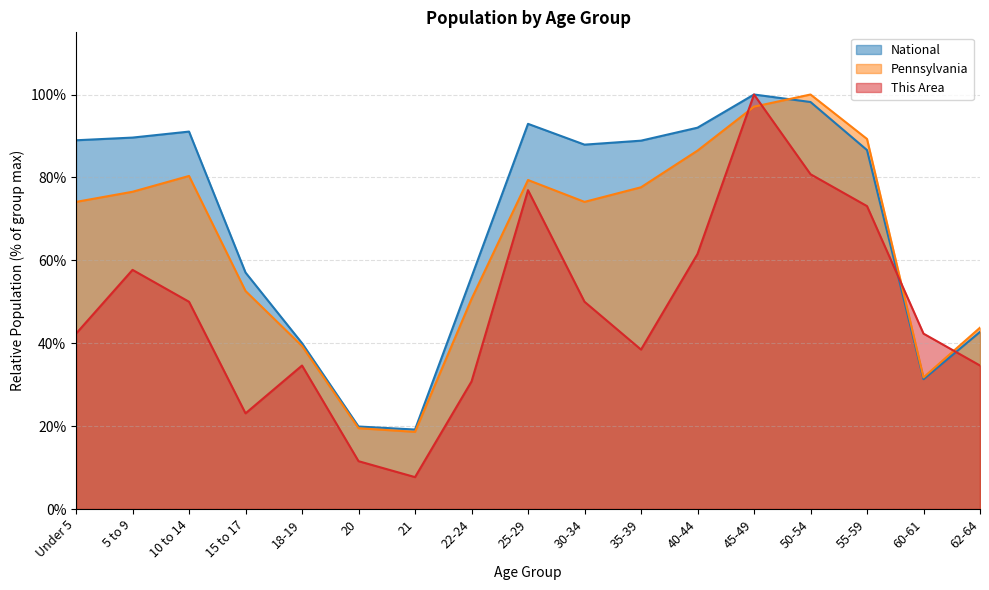

How many interior local valleys does the This Area series have?

3